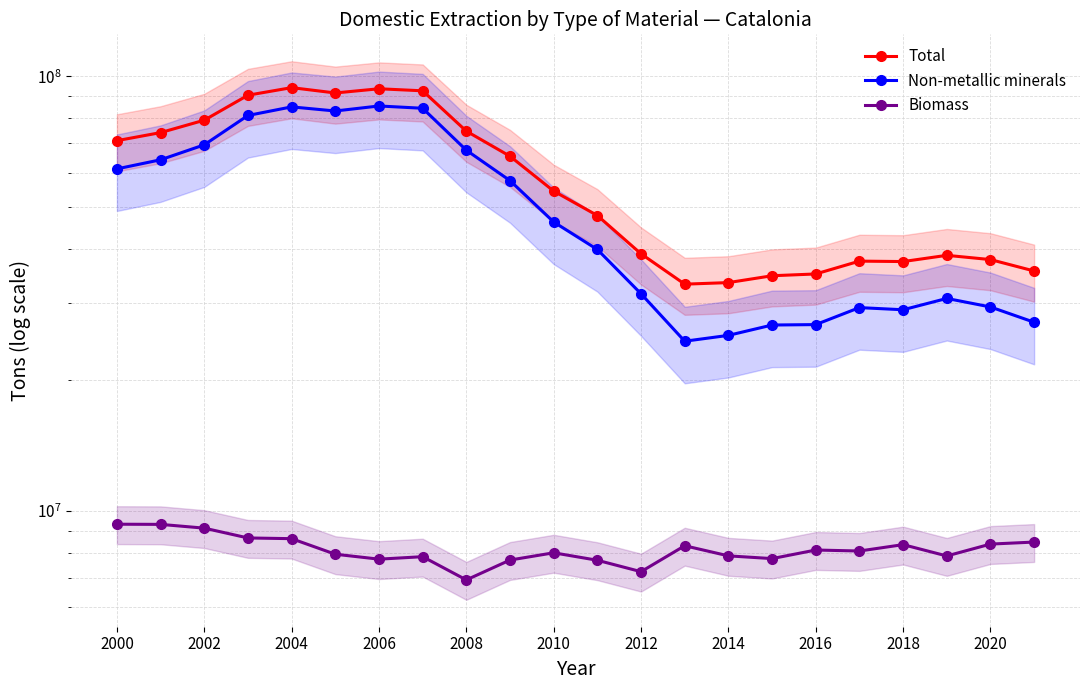

What are all the series names shown in the legend?

Total, Non-metallic minerals, Biomass